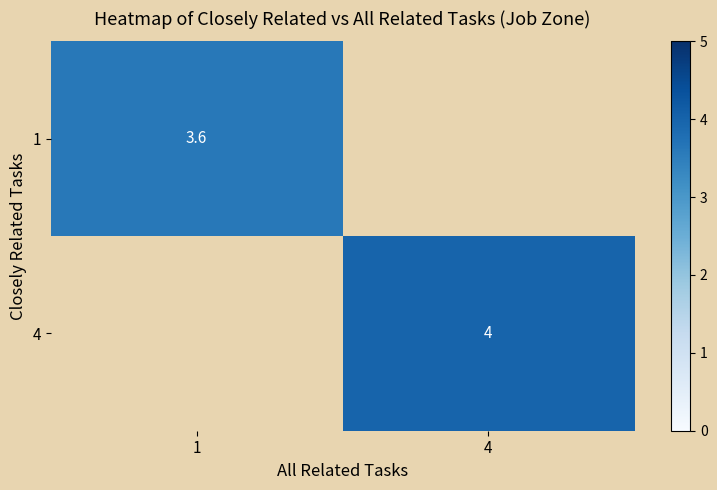

Which series has the largest range (max minus min)?

row_0